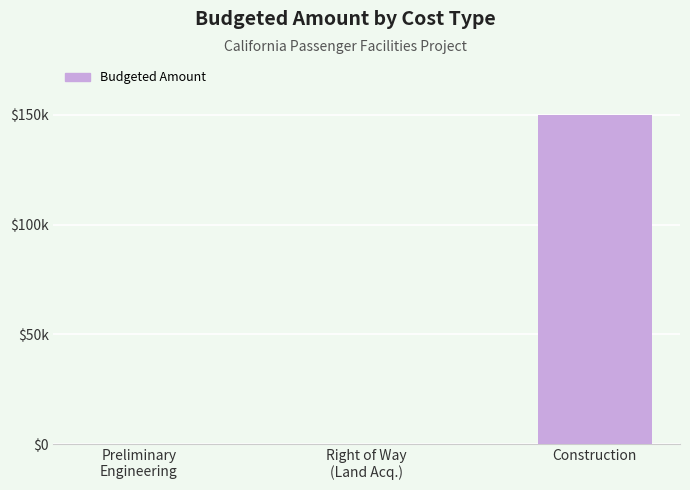

Are the bars horizontal?

No